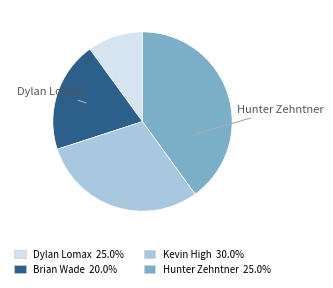

Is there a majority slice in this chart?

No